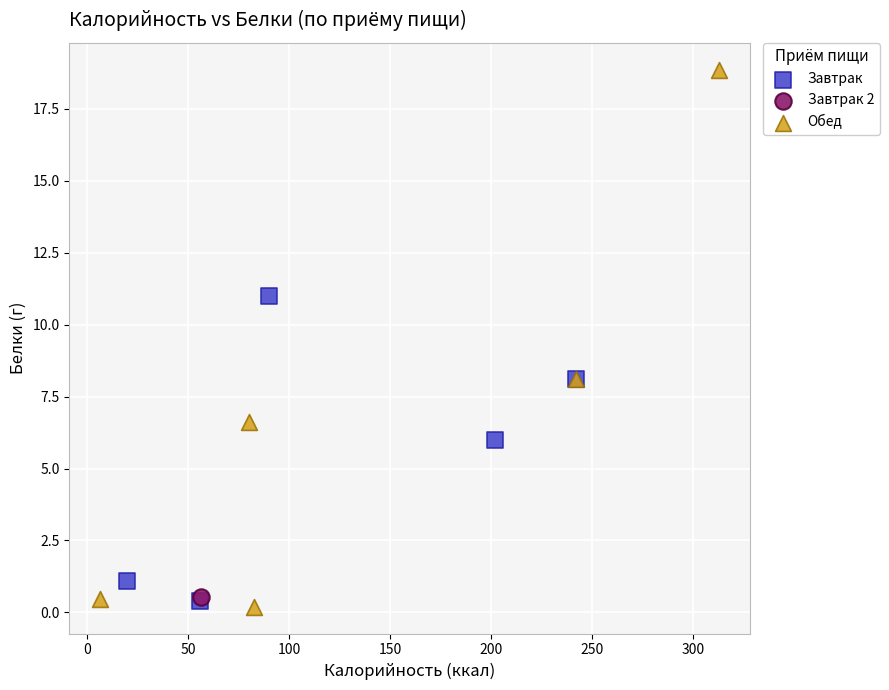

Which series contains the lowest Y value?

Обед